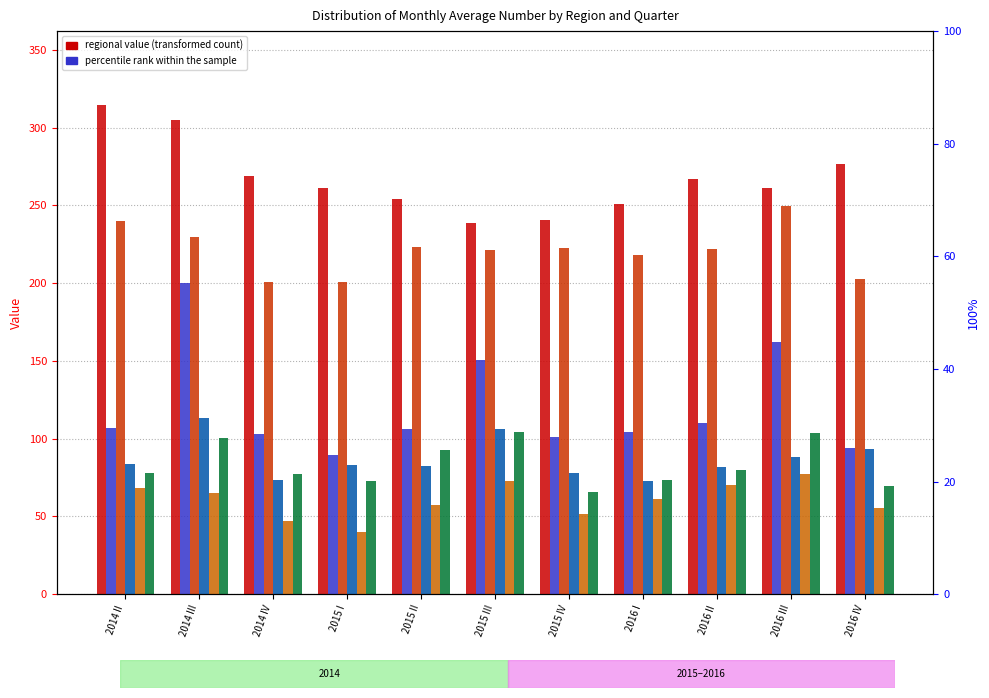

The value of Mtskheta-Mtianeti at 2015 III is 72.9. True or false?

True